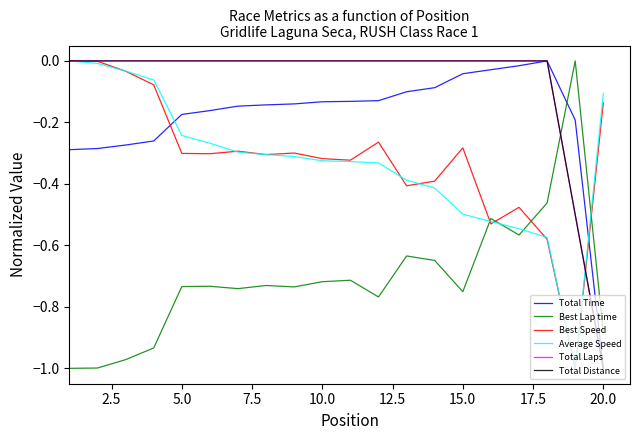

Reading left to right, extract all data points from this chart.

Total Time: -0.3	-0.3	-0.3	-0.3	-0.2	-0.2	-0.1	-0.1	-0.1	-0.1	-0.1	-0.1	-0.1	-0.1	-0.0	-0.0	-0.0	0.0	-0.2	-1.0
Best Lap time: -1.0	-1.0	-1.0	-0.9	-0.7	-0.7	-0.7	-0.7	-0.7	-0.7	-0.7	-0.8	-0.6	-0.6	-0.8	-0.5	-0.6	-0.5	0.0	-0.9
Best Speed: 0.0	-0.0	-0.0	-0.1	-0.3	-0.3	-0.3	-0.3	-0.3	-0.3	-0.3	-0.3	-0.4	-0.4	-0.3	-0.5	-0.5	-0.6	-1.0	-0.1
Average Speed: 0.0	-0.0	-0.0	-0.1	-0.2	-0.3	-0.3	-0.3	-0.3	-0.3	-0.3	-0.3	-0.4	-0.4	-0.5	-0.5	-0.5	-0.6	-1.0	-0.1
Total Laps: 0.0	0.0	0.0	0.0	0.0	0.0	0.0	0.0	0.0	0.0	0.0	0.0	0.0	0.0	0.0	0.0	0.0	0.0	-0.5	-1.0
Total Distance: 0.0	0.0	0.0	0.0	0.0	0.0	0.0	0.0	0.0	0.0	0.0	0.0	0.0	0.0	0.0	0.0	0.0	0.0	-0.5	-1.0